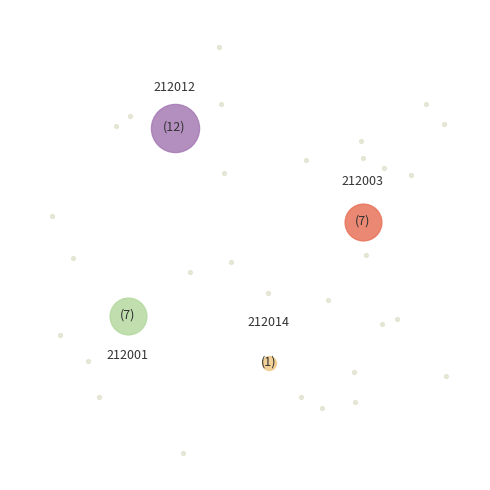

What is the change in value from 212012 to 212014?

-11